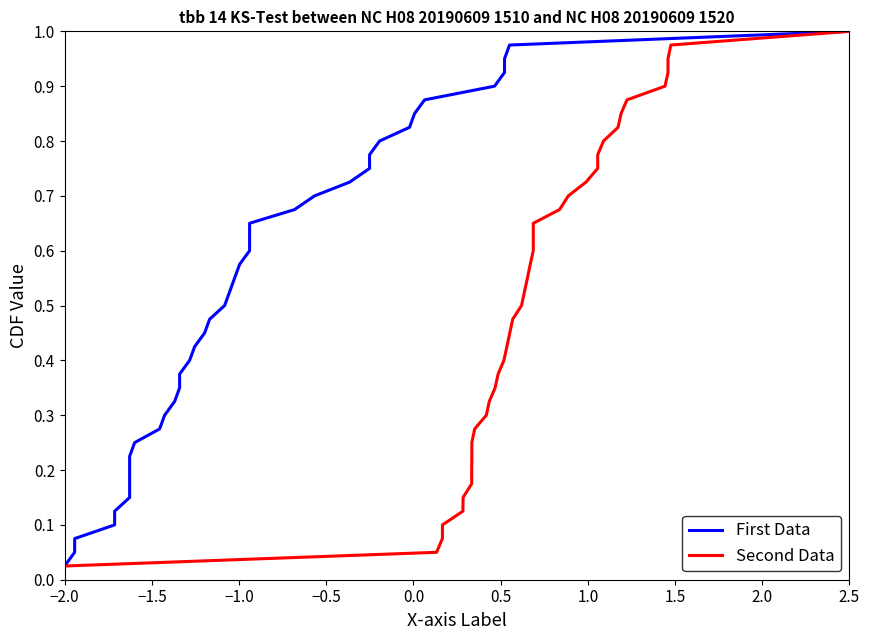

True or false: First Data and Second Data intersect in this chart.

False